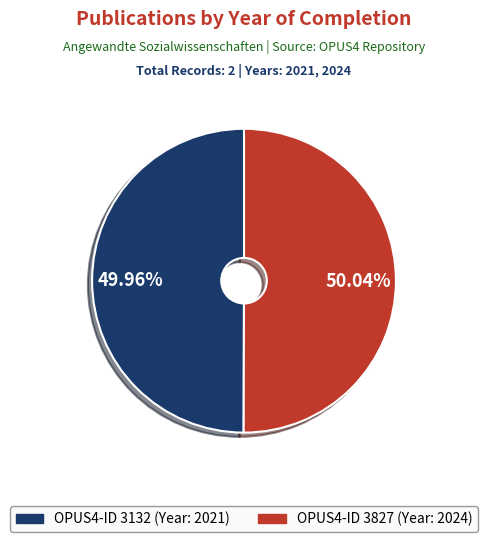

Is there a majority slice in this chart?

Yes